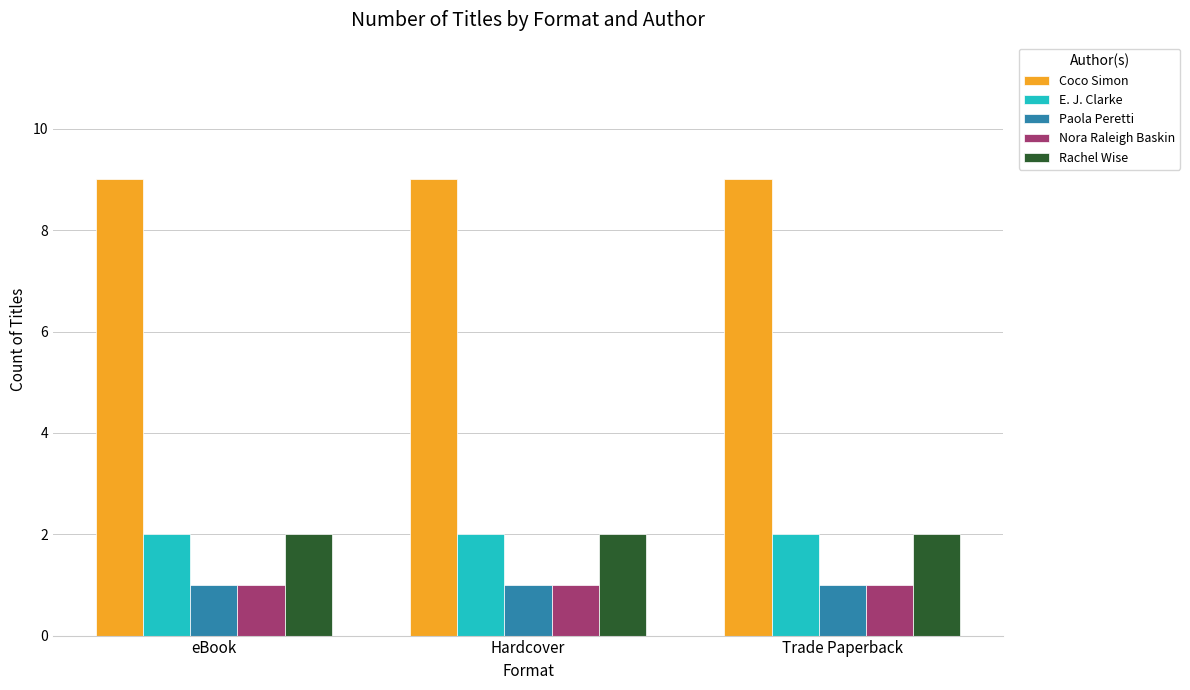

What is the label of the 2nd bar from the right?

Hardcover